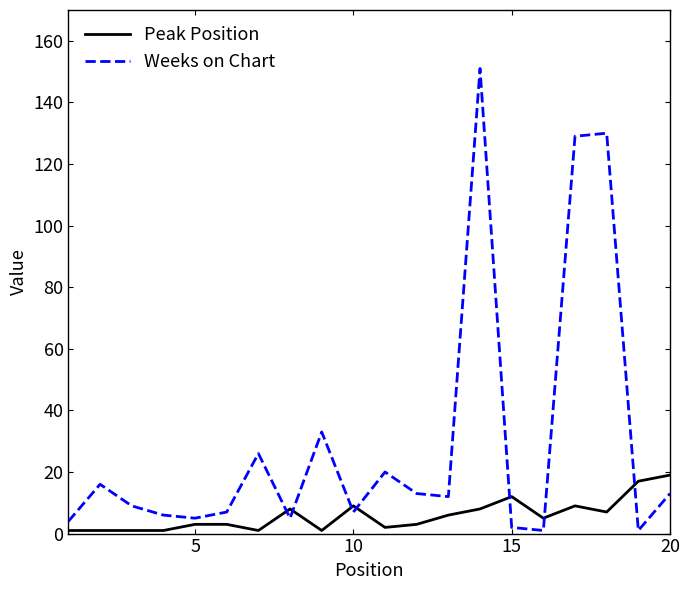

How many lines are shown in the chart?

2